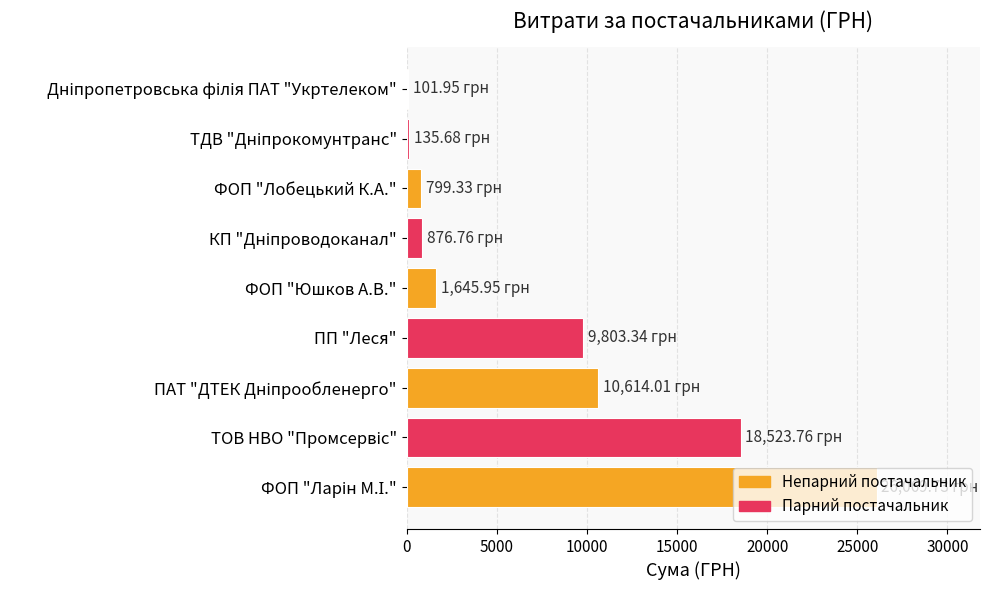

What is the average value?

7618.9